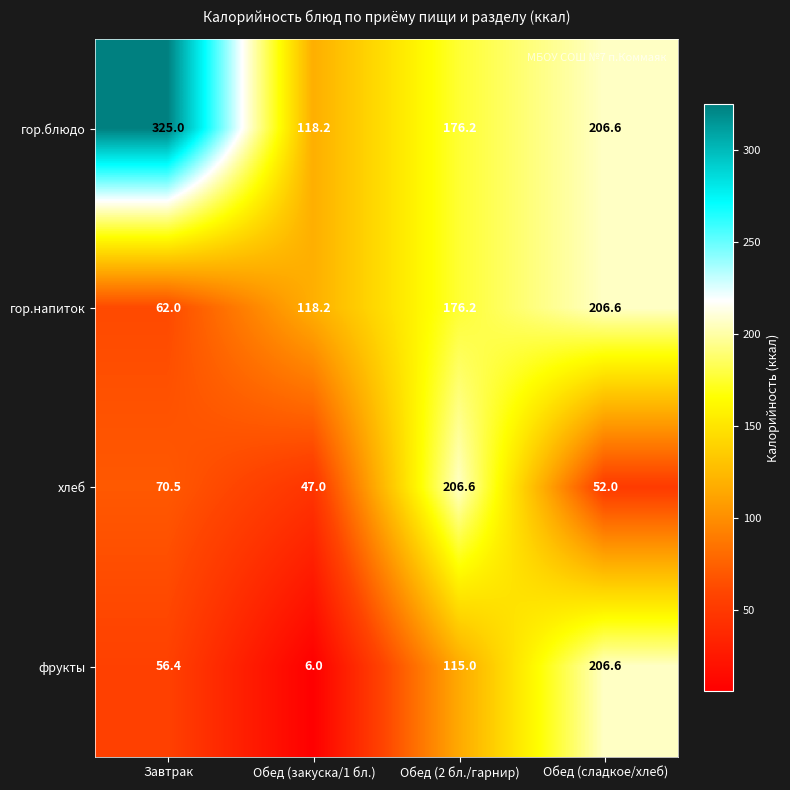

Which series has the largest total across all categories?

гор.блюдо